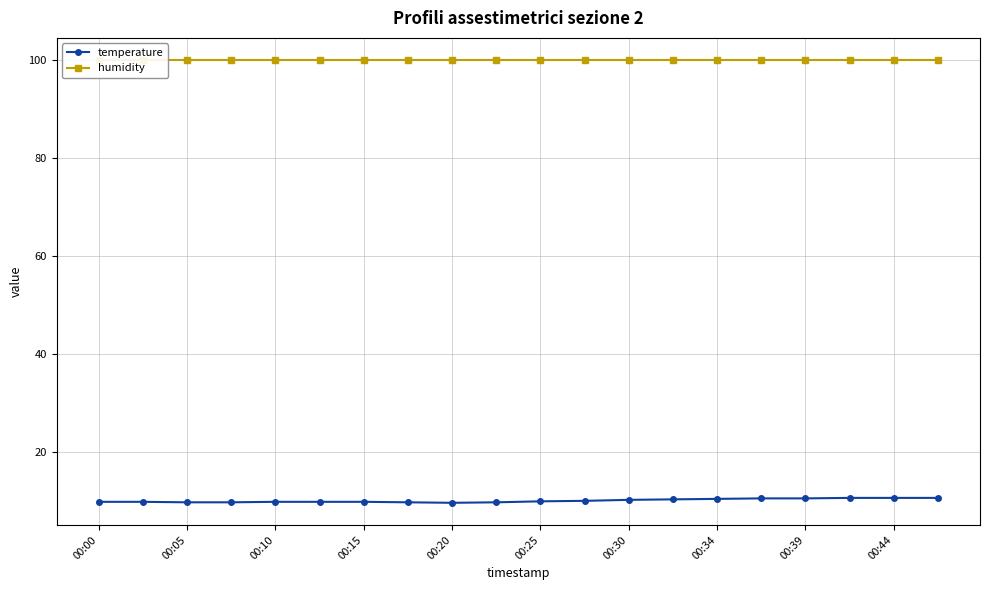

What is the minimum value for temperature?

9.7